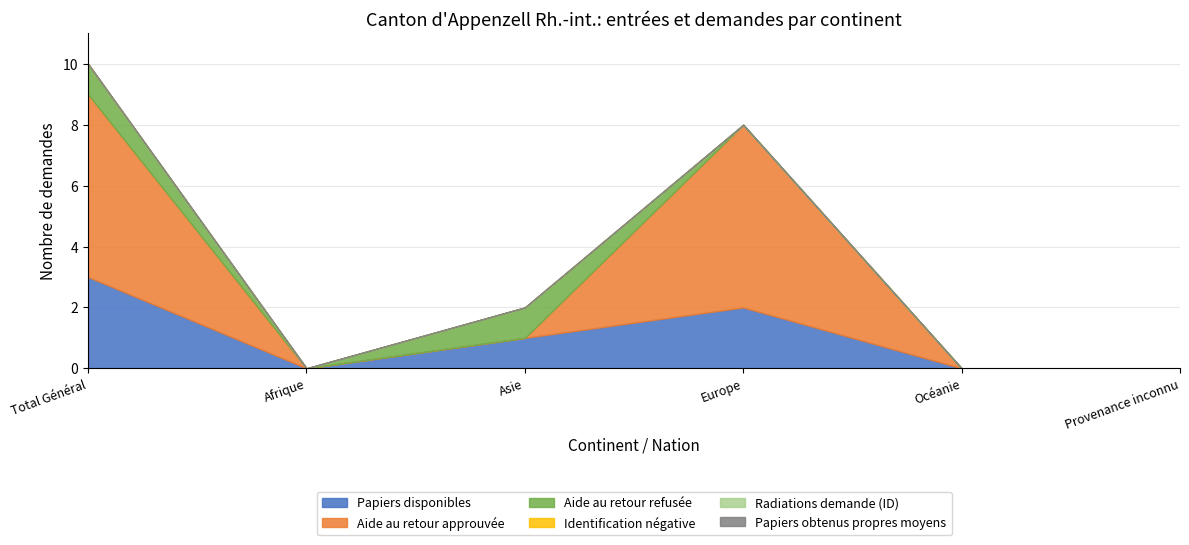

Reading right to left, extract all data points from this chart.

Papiers disponibles: 0	0	2	1	0	3
Aide au retour approuvée: 0	0	6	0	0	6
Aide au retour refusée: 0	0	0	1	0	1
Identification négative: 0	0	0	0	0	0
Radiations demande (ID): 0	0	0	0	0	0
Papiers obtenus propres moyens: 0	0	0	0	0	0